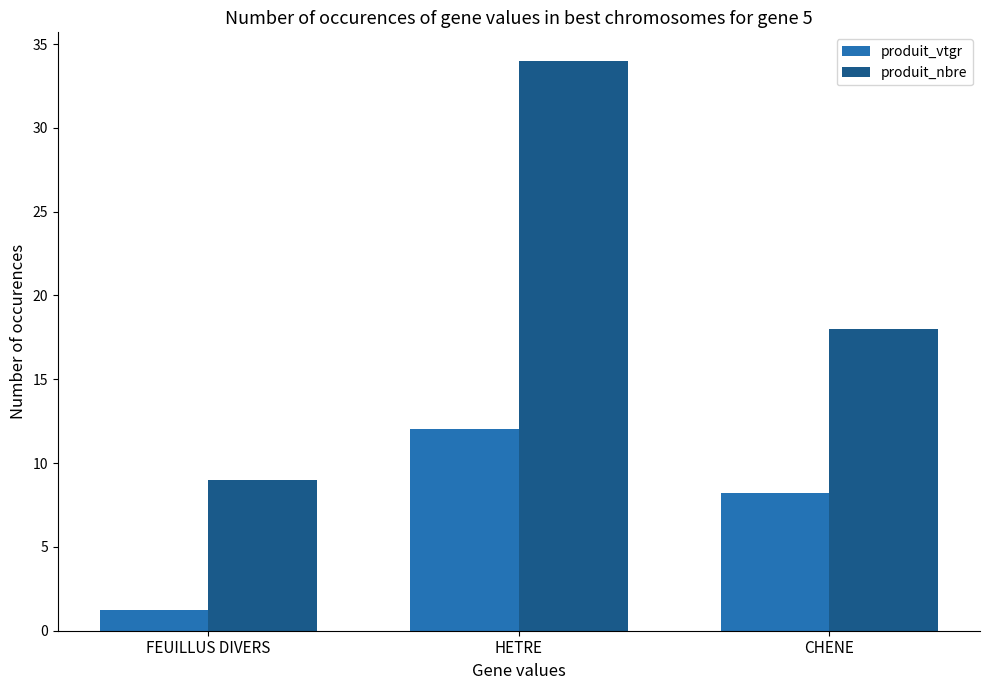

Reading left to right, list all the values displayed in this chart.

produit_vtgr: 1.2	12.0	8.2
produit_nbre: 9.0	34.0	18.0